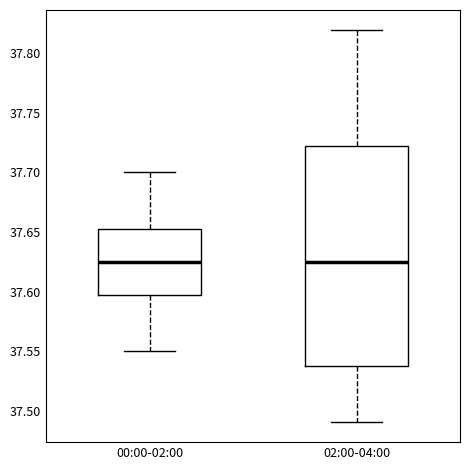

Which box is the tallest, from its lower edge to its upper edge?

02:00-04:00